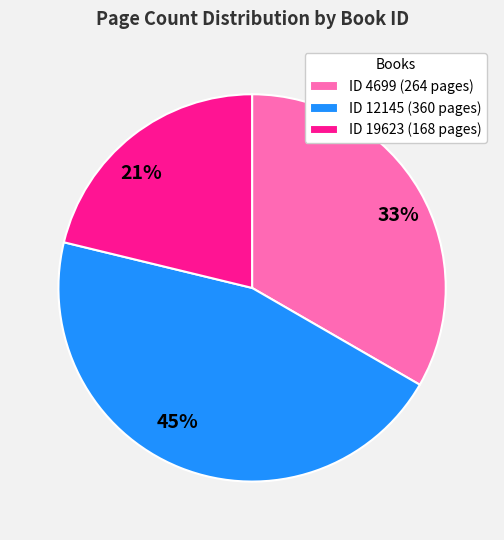

What is the largest slice in the pie chart?

ID 12145 (360 pages)